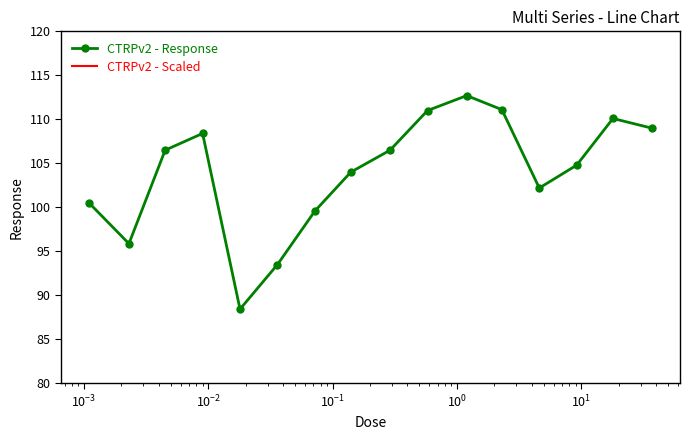

What is the value of the CTRPv2 - Response point at the 4th from the left?

108.4